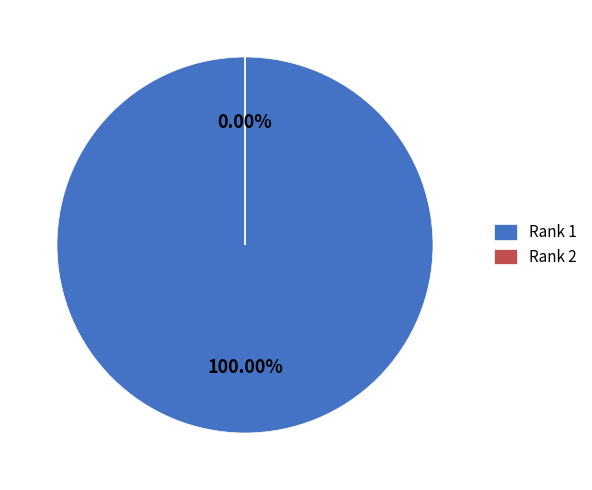

The Rank 2 slice represents 1% of the pie. True or false?

False